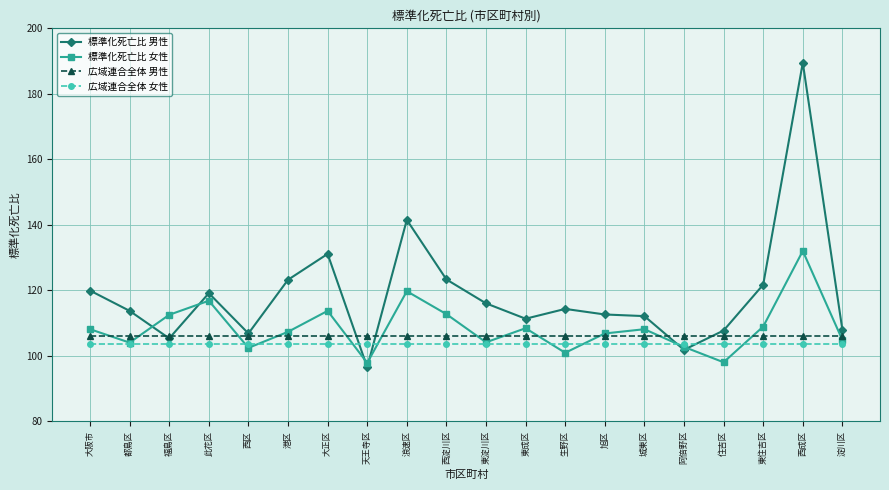

What is the smallest value displayed?

96.5